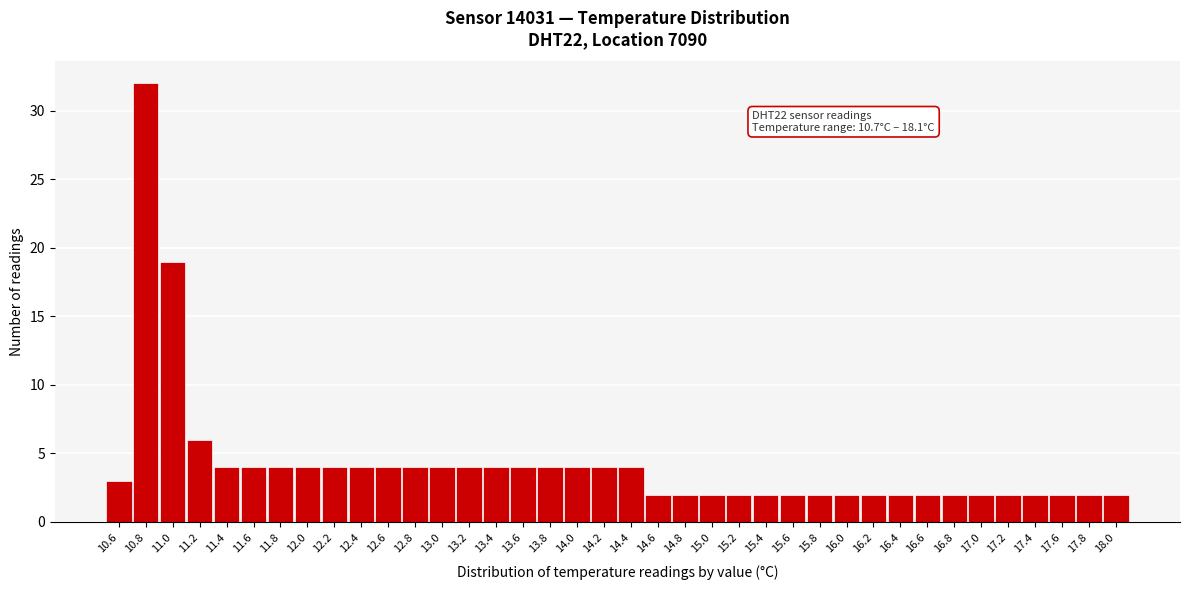

At which label is the value closest to 17?

11.0